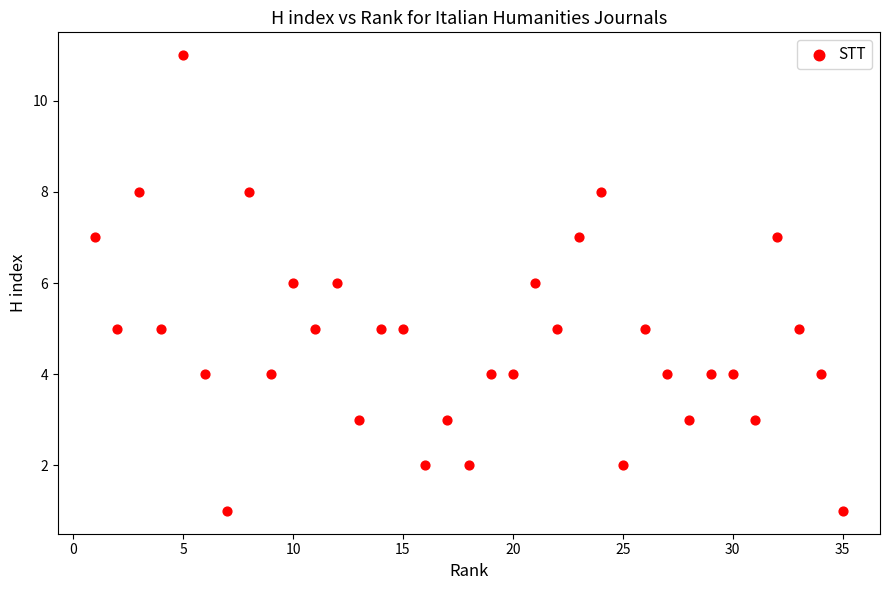

What is the range of Y values (max minus min)?

10